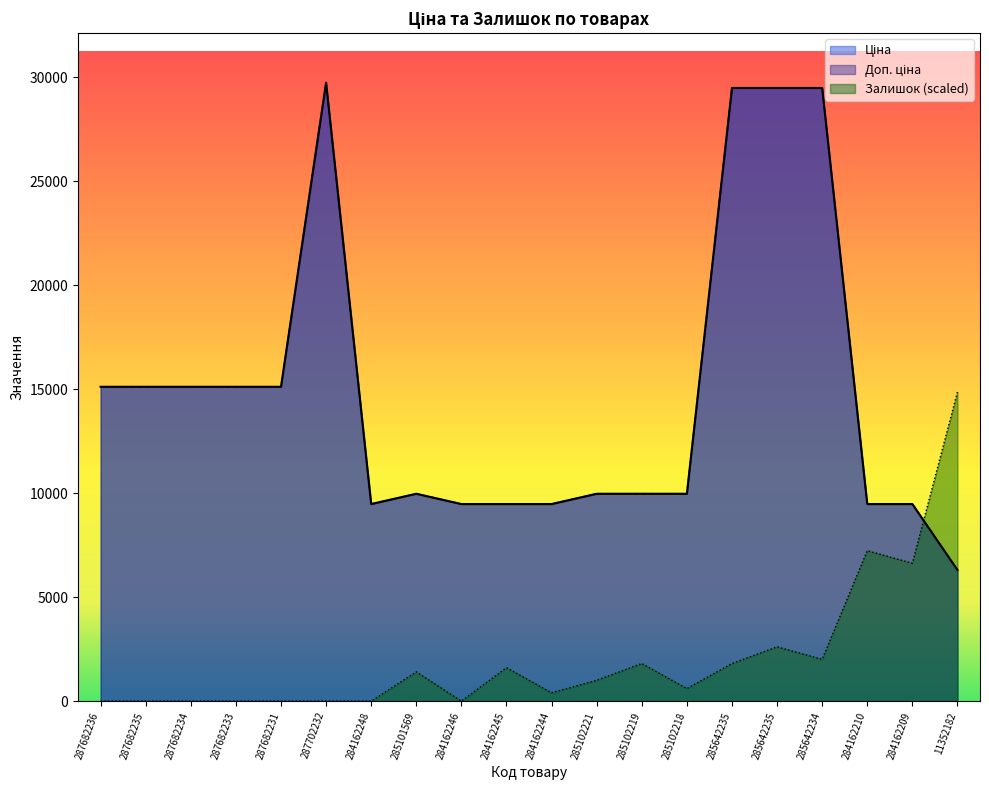

In Доп. ціна, how many points are higher than both neighbors (excluding endpoints)?

2